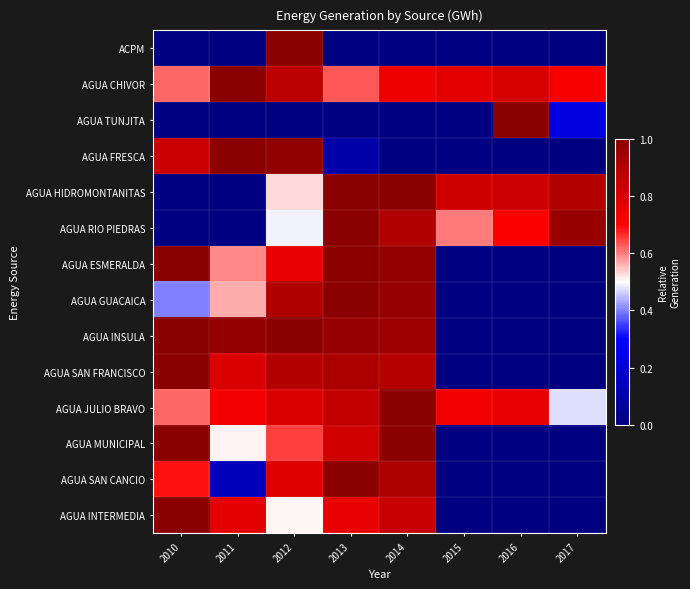

Reading left to right, extract all data points from this chart.

ACPM: 2010=0.0	2011=0.0	2012=1.0	2013=0.0	2014=0.0	2015=0.0	2016=0.0	2017=0.0
AGUA CHIVOR: 2010=0.6	2011=1.0	2012=0.9	2013=0.6	2014=0.7	2015=0.8	2016=0.8	2017=0.7
AGUA TUNJITA: 2010=0.0	2011=0.0	2012=0.0	2013=0.0	2014=0.0	2015=0.0	2016=1.0	2017=0.2
AGUA FRESCA: 2010=0.8	2011=1.0	2012=1.0	2013=0.1	2014=0.0	2015=0.0	2016=0.0	2017=0.0
AGUA HIDROMONTANITAS: 2010=0.0	2011=0.0	2012=0.5	2013=1.0	2014=1.0	2015=0.8	2016=0.8	2017=0.9
AGUA RIO PIEDRAS: 2010=0.0	2011=0.0	2012=0.5	2013=1.0	2014=0.9	2015=0.6	2016=0.7	2017=1.0
AGUA ESMERALDA: 2010=1.0	2011=0.6	2012=0.8	2013=1.0	2014=1.0	2015=0.0	2016=0.0	2017=0.0
AGUA GUACAICA: 2010=0.4	2011=0.6	2012=0.9	2013=1.0	2014=1.0	2015=0.0	2016=0.0	2017=0.0
AGUA INSULA: 2010=1.0	2011=1.0	2012=1.0	2013=1.0	2014=1.0	2015=0.0	2016=0.0	2017=0.0
AGUA SAN FRANCISCO: 2010=1.0	2011=0.8	2012=0.9	2013=0.9	2014=0.9	2015=0.0	2016=0.0	2017=0.0
AGUA JULIO BRAVO: 2010=0.6	2011=0.7	2012=0.8	2013=0.9	2014=1.0	2015=0.7	2016=0.8	2017=0.5
AGUA MUNICIPAL: 2010=1.0	2011=0.5	2012=0.6	2013=0.8	2014=1.0	2015=0.0	2016=0.0	2017=0.0
AGUA SAN CANCIO: 2010=0.7	2011=0.1	2012=0.8	2013=1.0	2014=0.9	2015=0.0	2016=0.0	2017=0.0
AGUA INTERMEDIA: 2010=1.0	2011=0.8	2012=0.5	2013=0.8	2014=0.8	2015=0.0	2016=0.0	2017=0.0